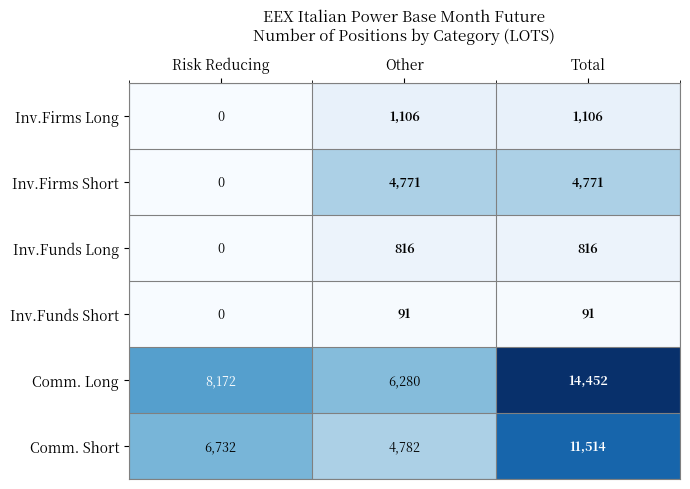

Which category has the lowest value across all series?

Risk Reducing